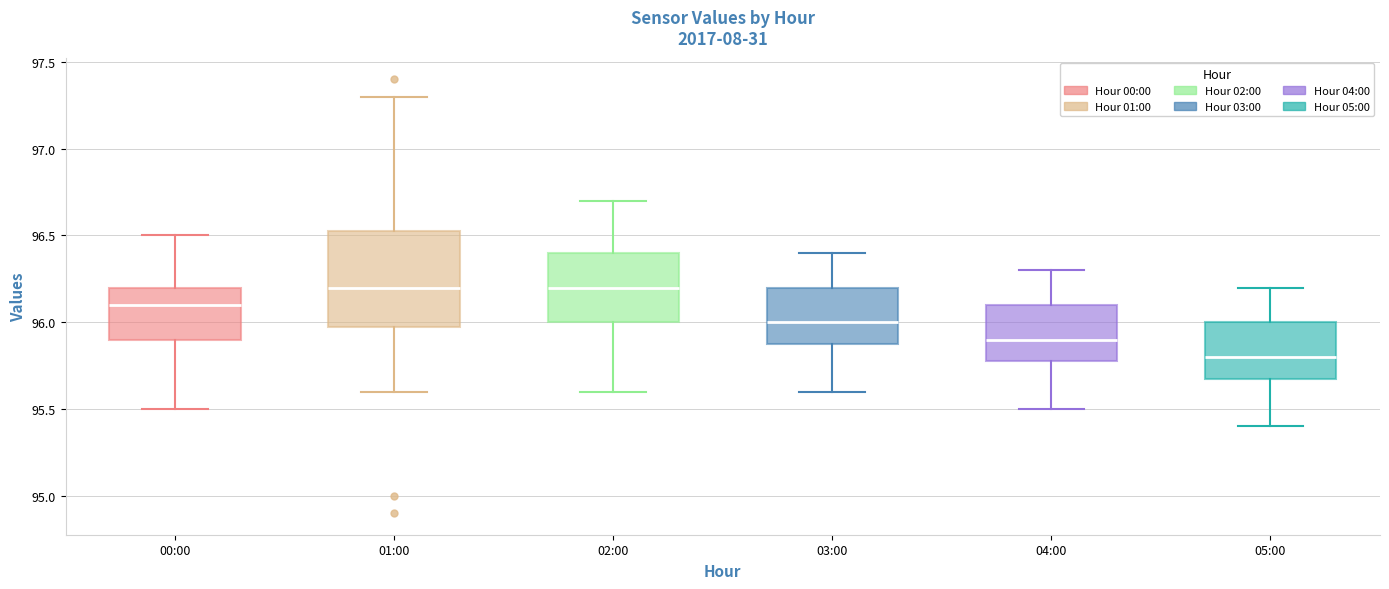

Reading left to right, read every box against the y-axis: the position of its median line, the range the box covers, and the ends of its whiskers. The values are not printed on the chart, so give them approximately, as read against the axis.

00:00: median 96.10, box 95.90 to 96.20, whiskers 95.50 to 96.50
01:00: median 96.20, box 96.00 to 96.55, whiskers 95.60 to 97.30
02:00: median 96.20, box 96.00 to 96.40, whiskers 95.60 to 96.70
03:00: median 96.00, box 95.90 to 96.20, whiskers 95.60 to 96.40
04:00: median 95.90, box 95.80 to 96.10, whiskers 95.50 to 96.30
05:00: median 95.80, box 95.70 to 96.00, whiskers 95.40 to 96.20